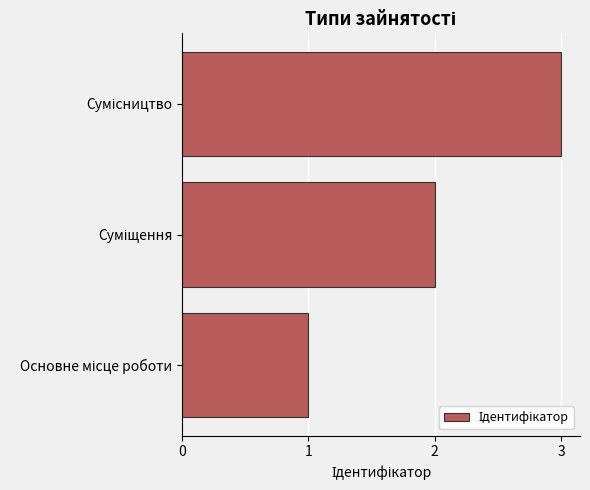

What is the maximum value shown in the chart?

3